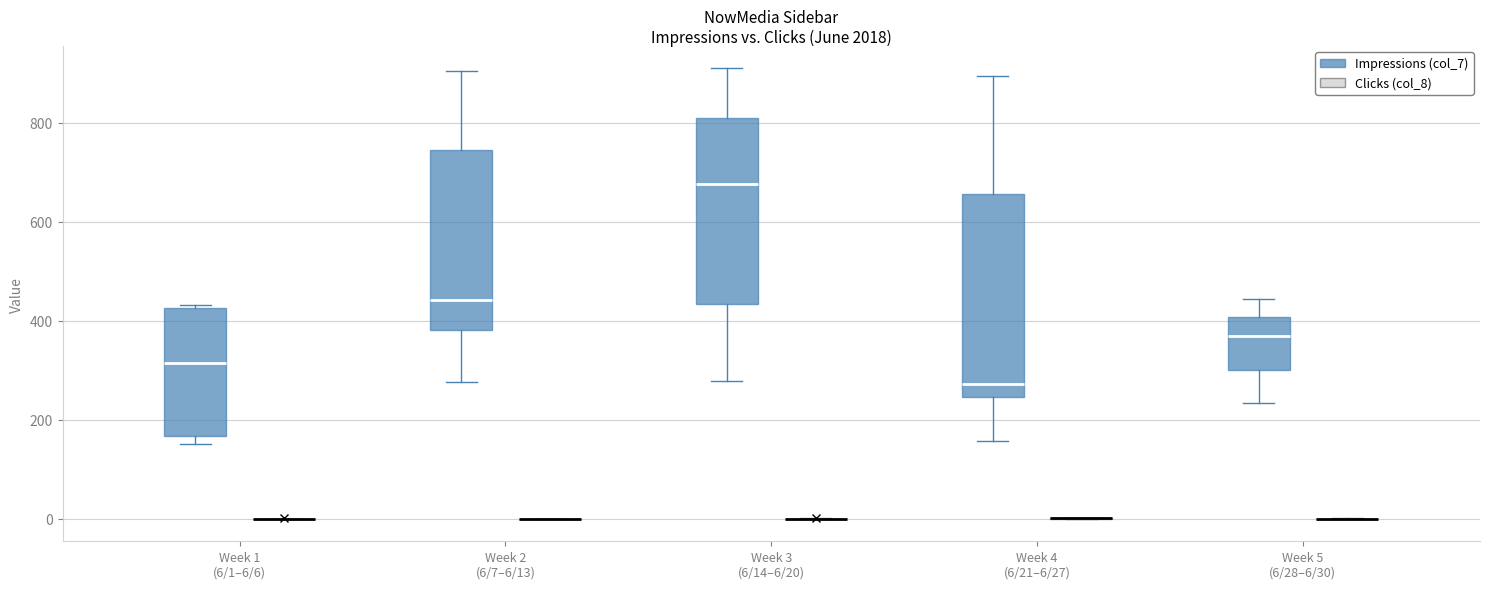

Where does the median line of the box for Week 4 (6/21–6/27) (Impressions (col_7)) sit on the y-axis? The values are not printed on the chart, so give them approximately, as read against the axis.

280